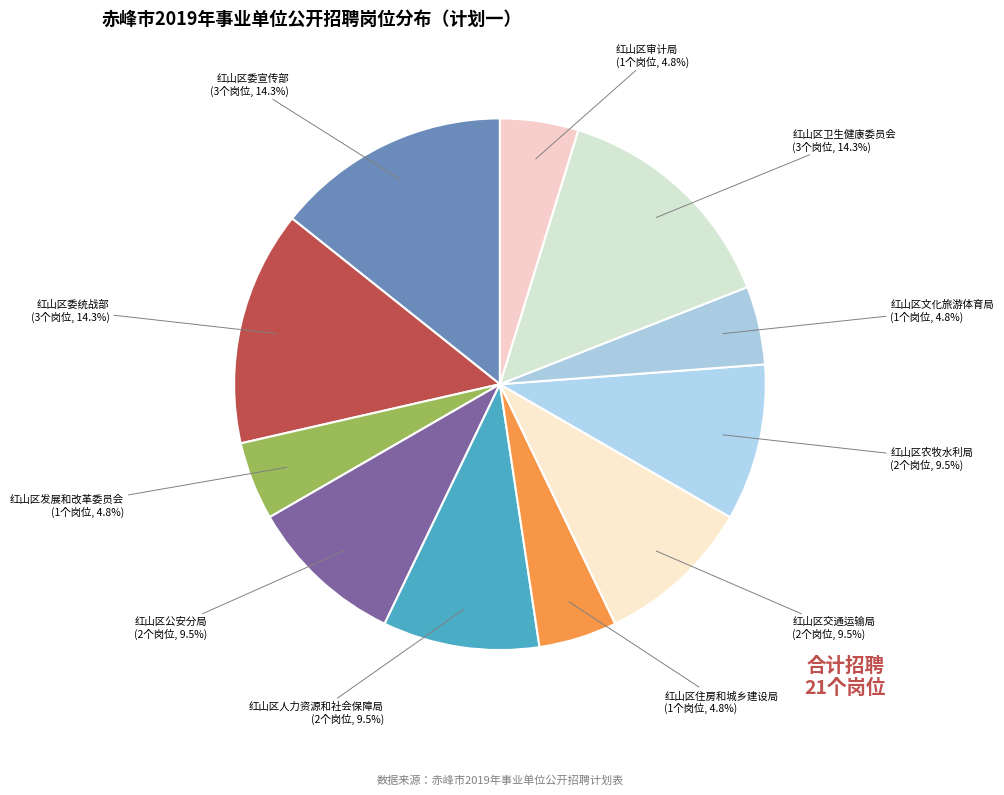

Is the sum of 红山区交通运输局 and 红山区发展和改革委员会 greater than half?

No